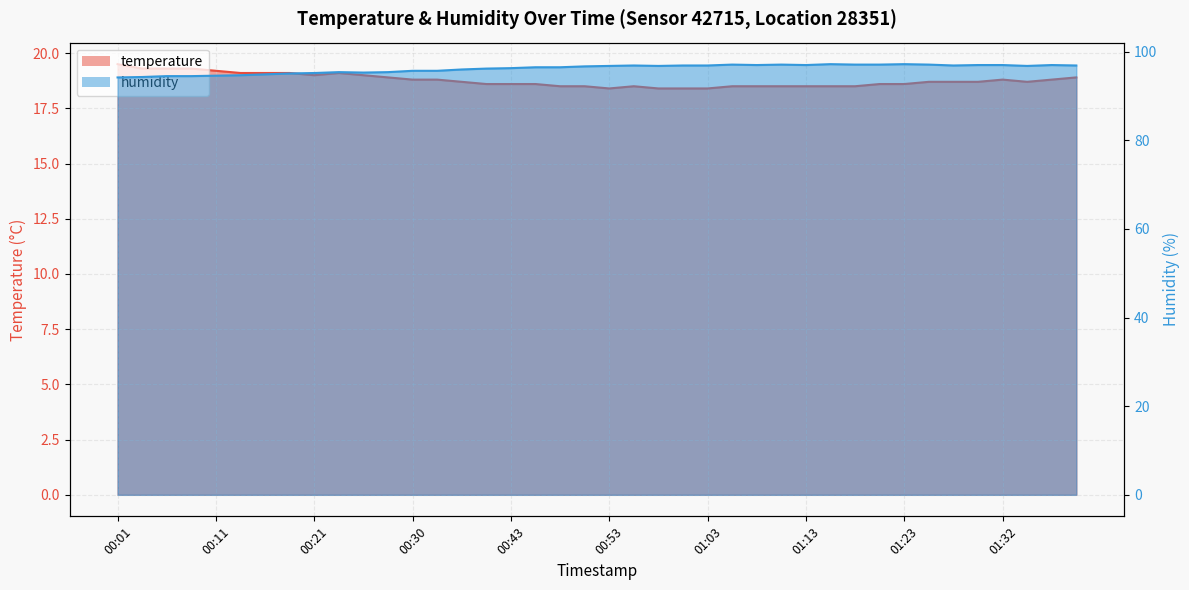

The humidity series shows 94.9 at 00:16. True or false?

True